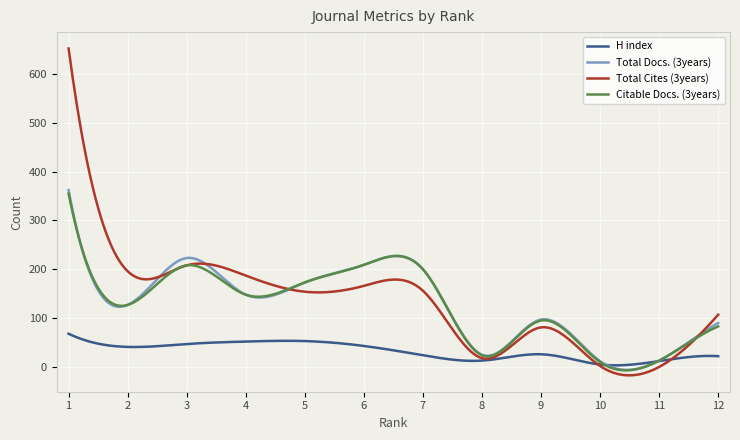

Which series has the largest range (max minus min)?

Total Cites (3years)